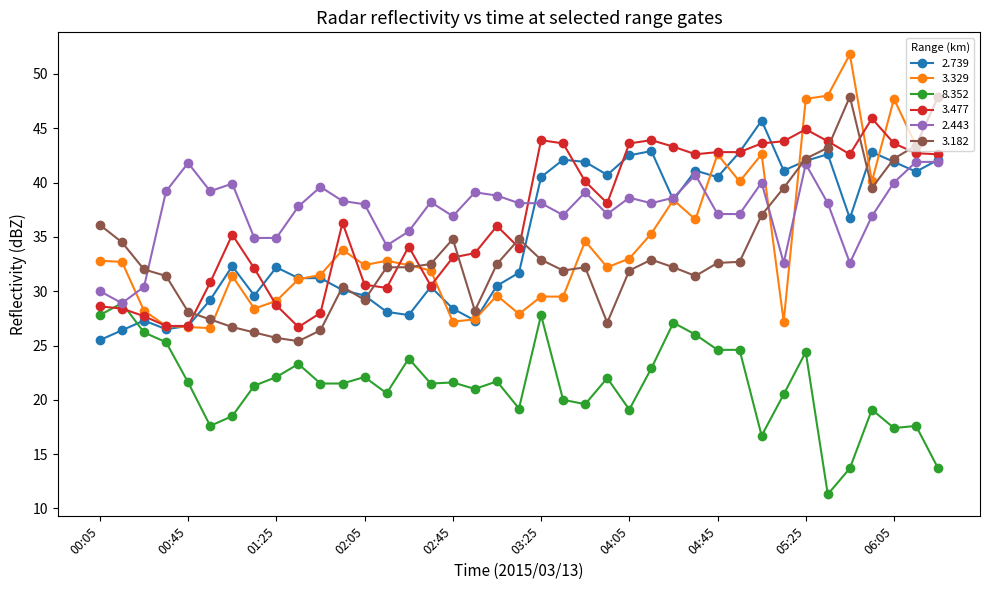

Which series has the largest range (max minus min)?

3.329